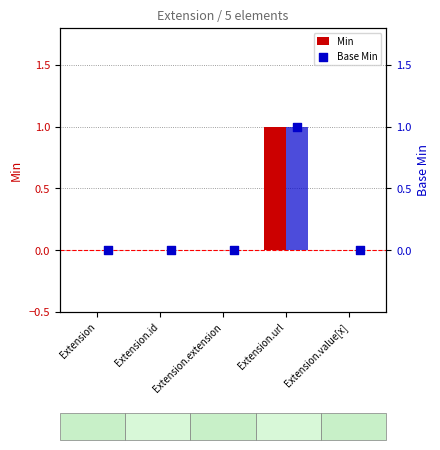

What are all the series names shown in the legend?

Min, Base Min